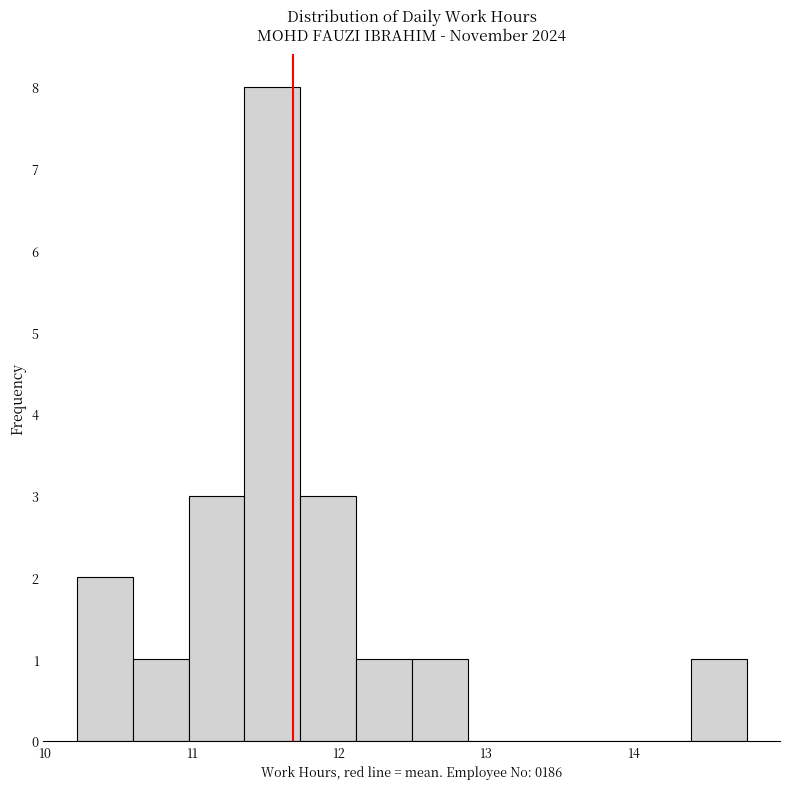

Around what value on the x-axis is the tallest bar? Give the approximate position of its centre, as read against the axis.

11.5